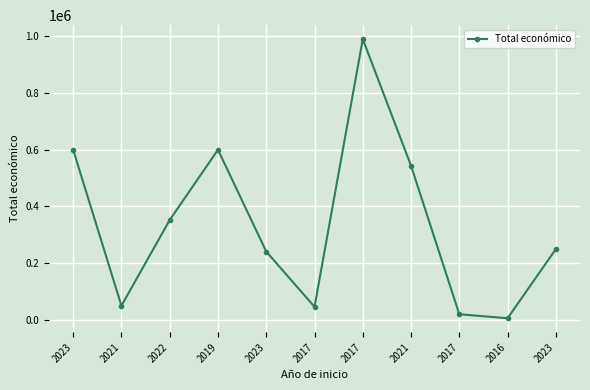

How many lines are shown in the chart?

1